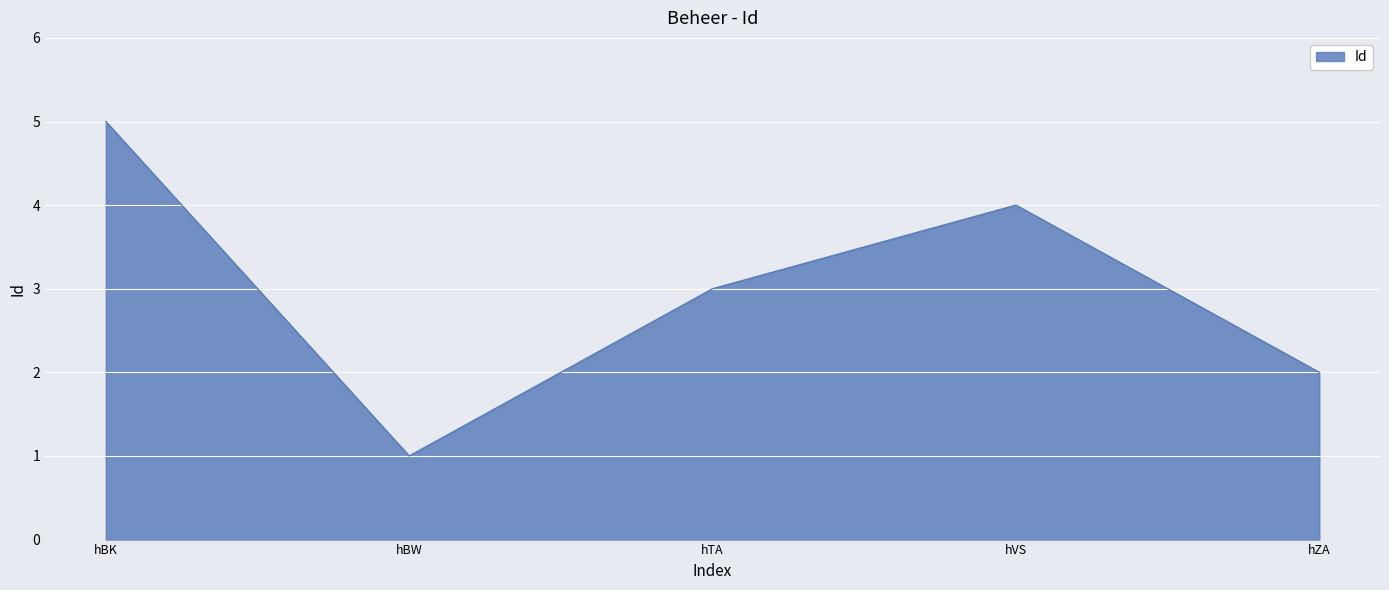

The value at hTA is 1. True or false?

False